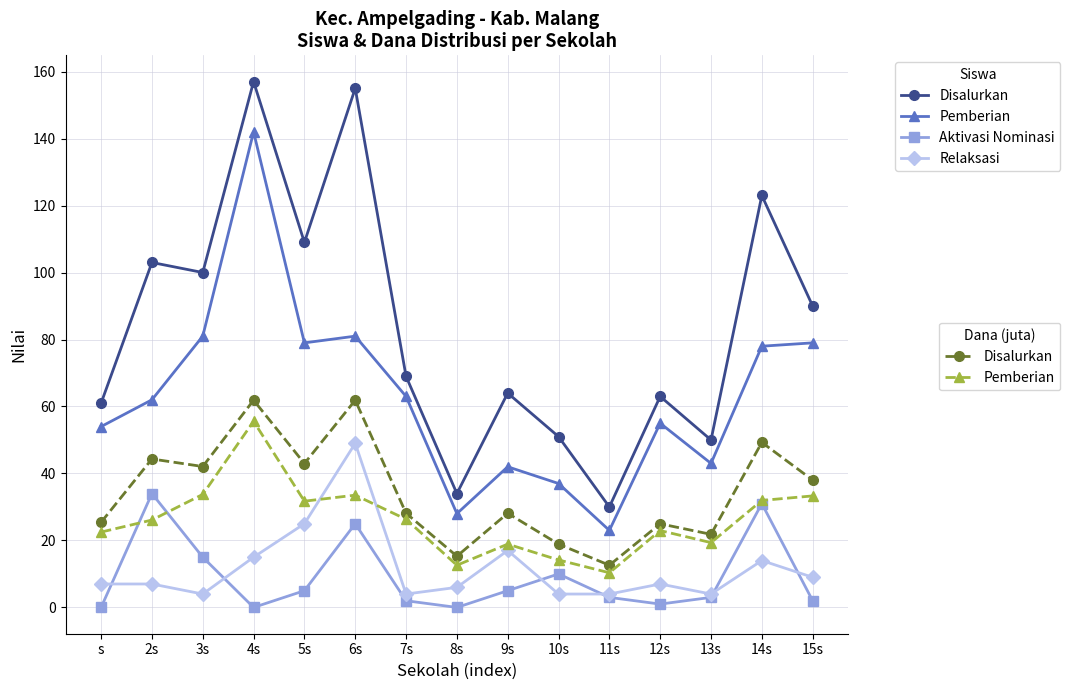

What is the total value across all series at 8s?

95.9